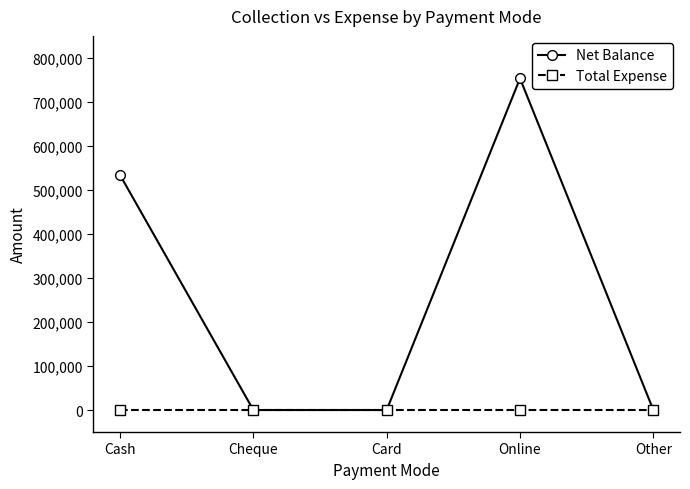

What is the difference between the Net Balance values at Cash and Online?

219462